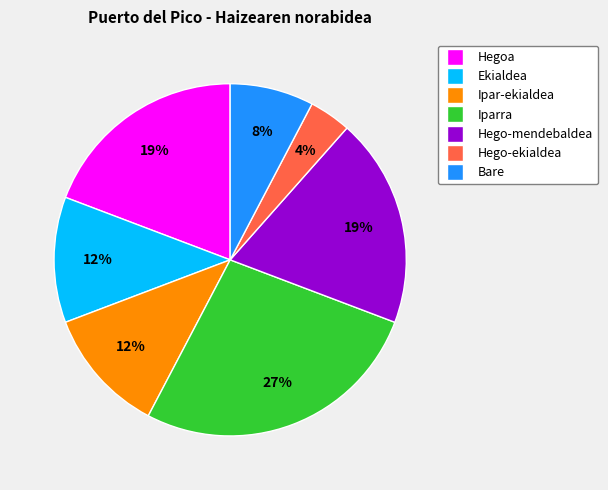

The Hegoa slice represents 19% of the pie. True or false?

True